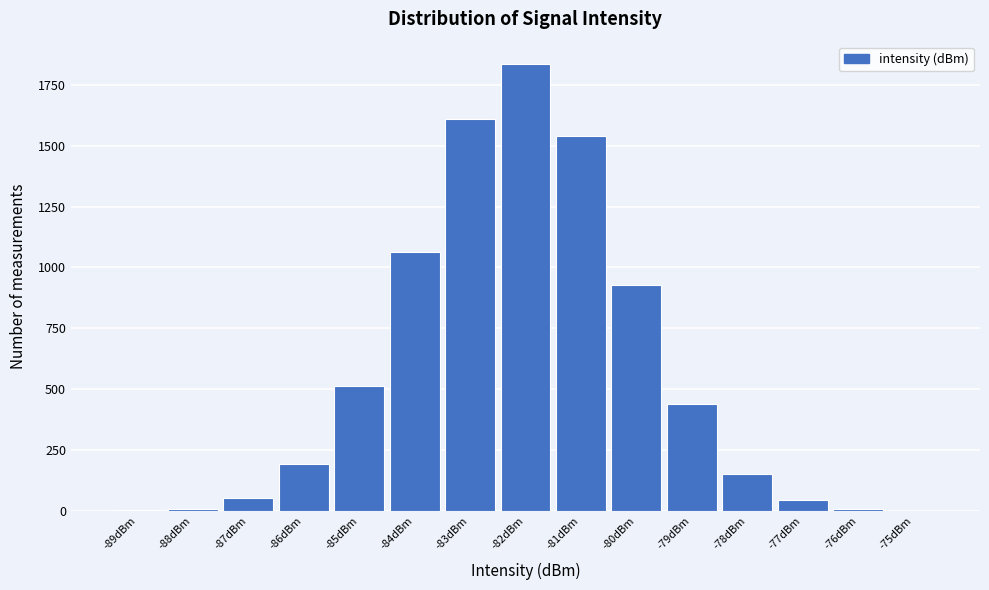

Reading left to right, list every bar in this chart as the range it spans on the x-axis followed by its height. Neither the bar edges nor the heights are printed on the chart, so give them approximately, as read against the axes.

-89.4 to -88.4: under 50
-88.4 to -87.4: under 50
-87.4 to -86.4: 50
-86.4 to -85.4: 200
-85.4 to -84.4: 500
-84.4 to -83.4: 1050
-83.4 to -82.4: 1600
-82.4 to -81.4: 1850
-81.4 to -80.4: 1550
-80.4 to -79.4: 950
-79.4 to -78.4: 450
-78.4 to -77.4: 150
-77.4 to -76.4: under 50
-76.4 to -75.4: under 50
-75.4 to -74.4: under 50